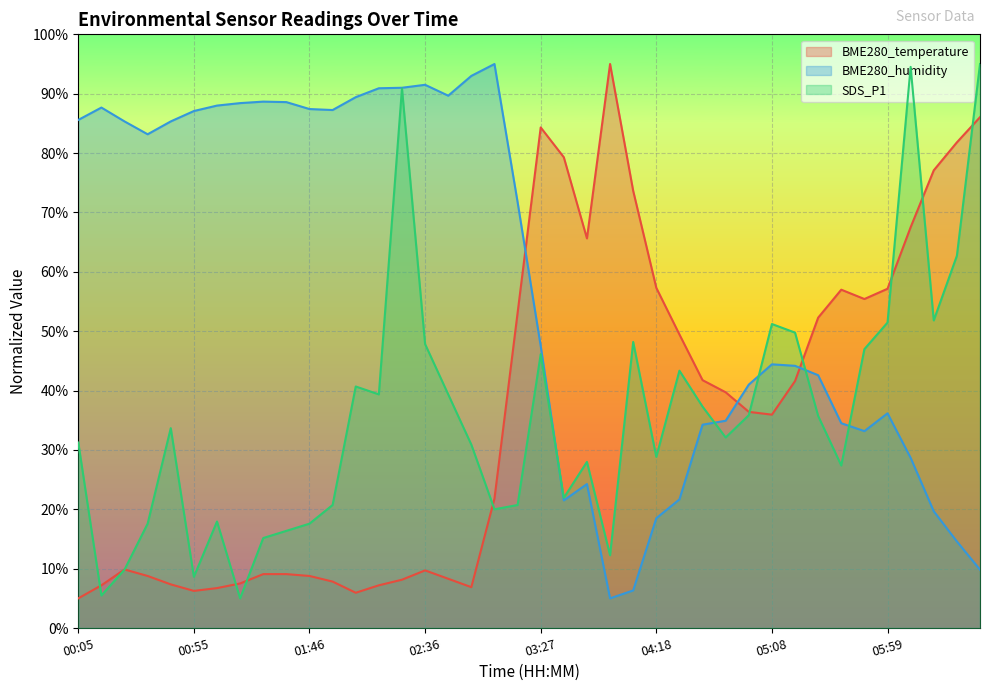

What is the total value across all series at 04:58?

113.3